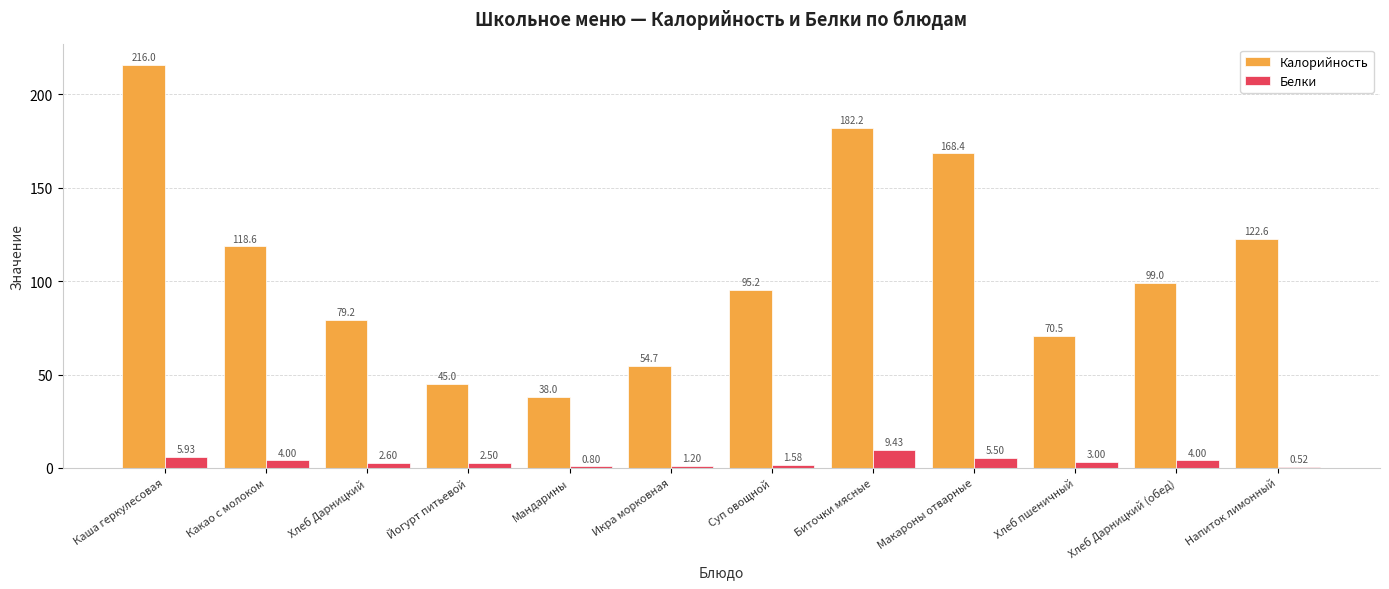

At which category does the chart reach its peak across all series?

Каша геркулесовая